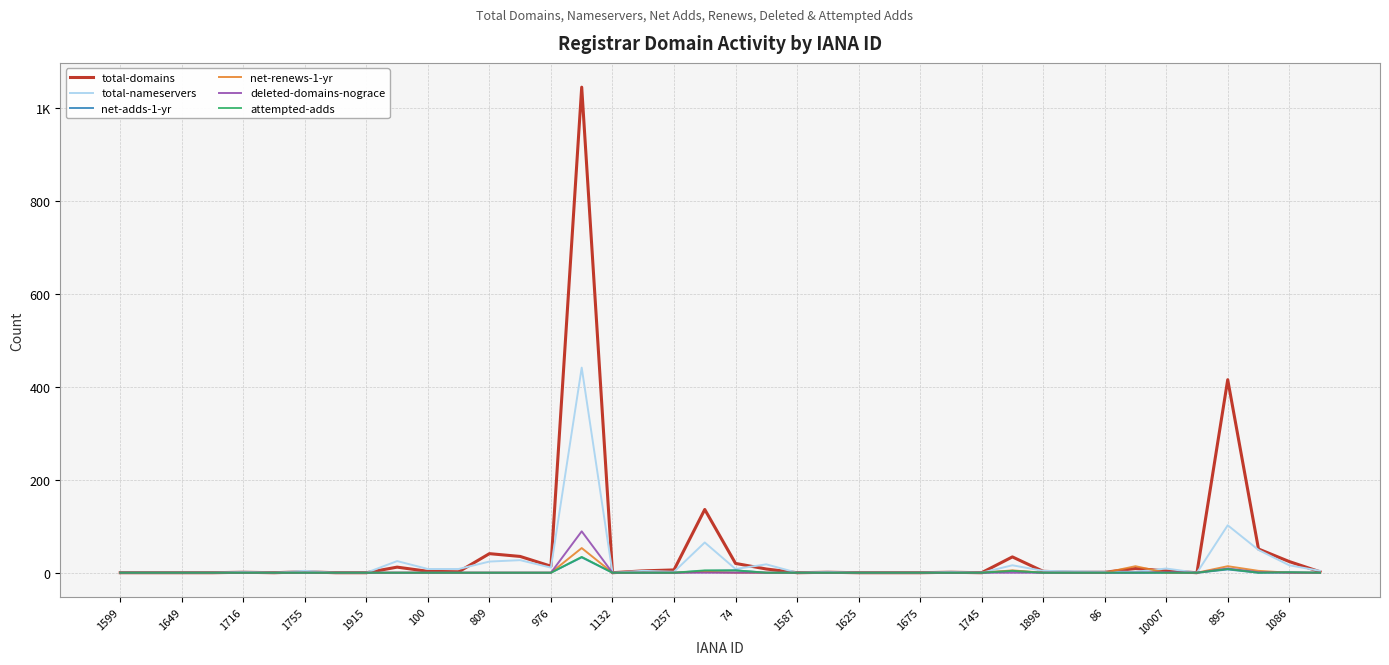

After their last crossing, which series has the higher values: net-adds-1-yr or deleted-domains-nograce?

net-adds-1-yr